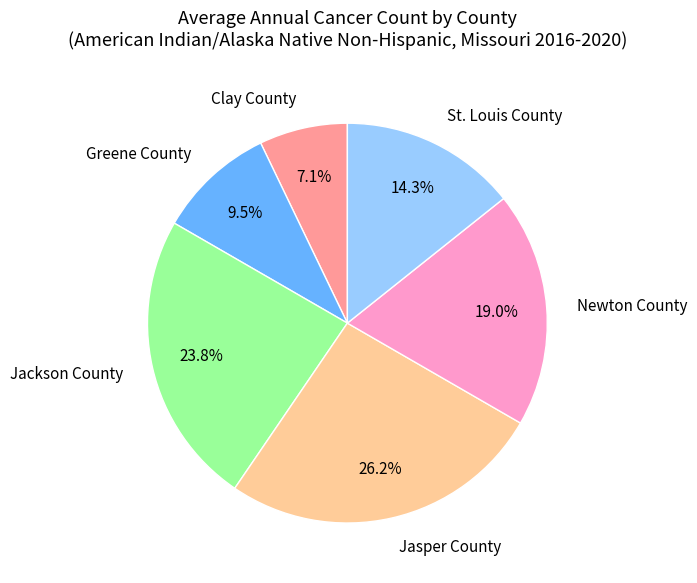

Combined, do Clay County and Newton County account for over 50%?

No